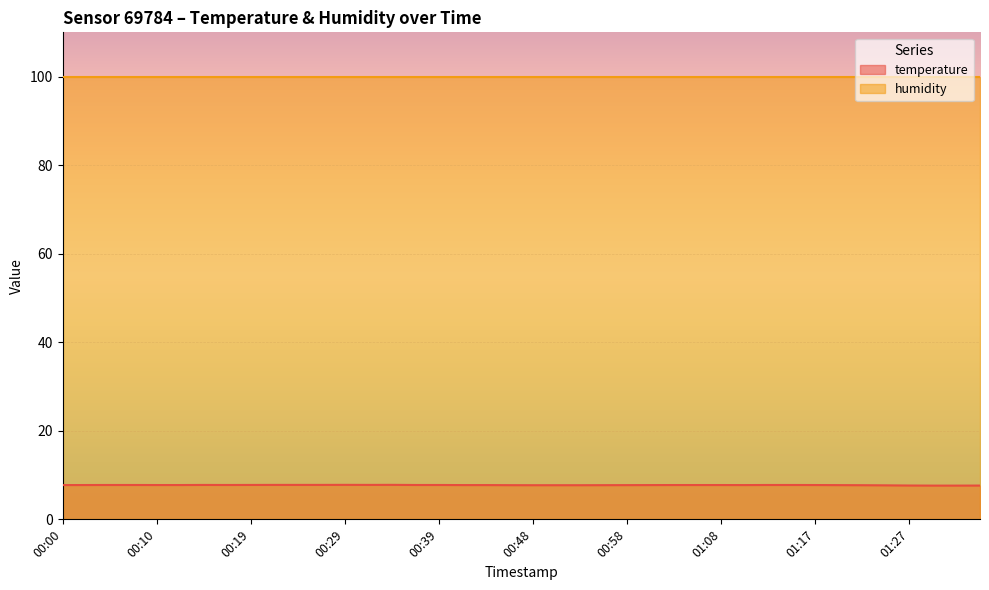

Between 01:22 and 01:08, which is larger?

01:08